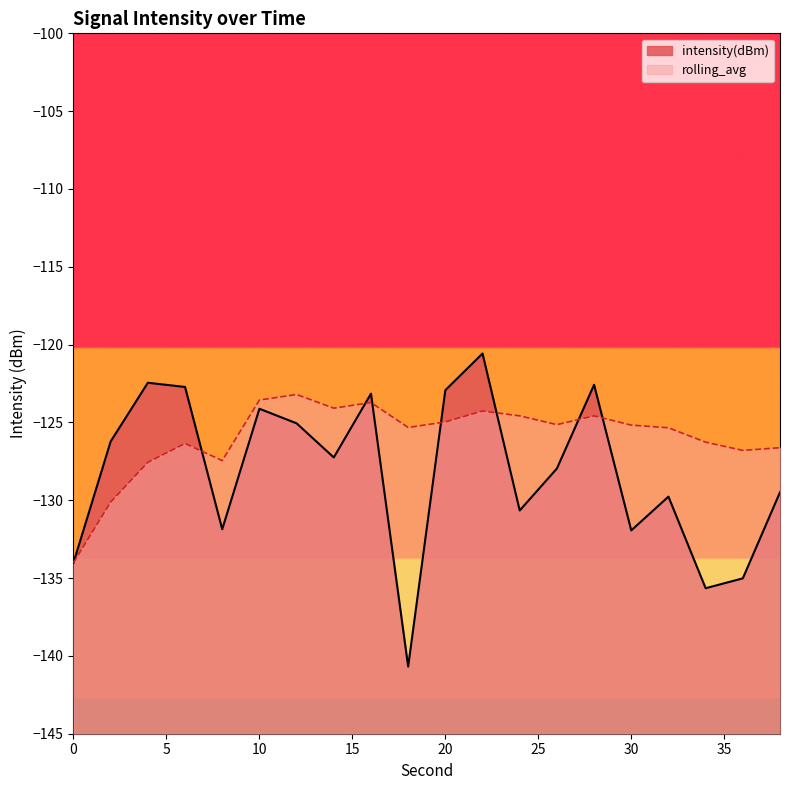

How many interior local peaks does the intensity(dBm) series have?

6